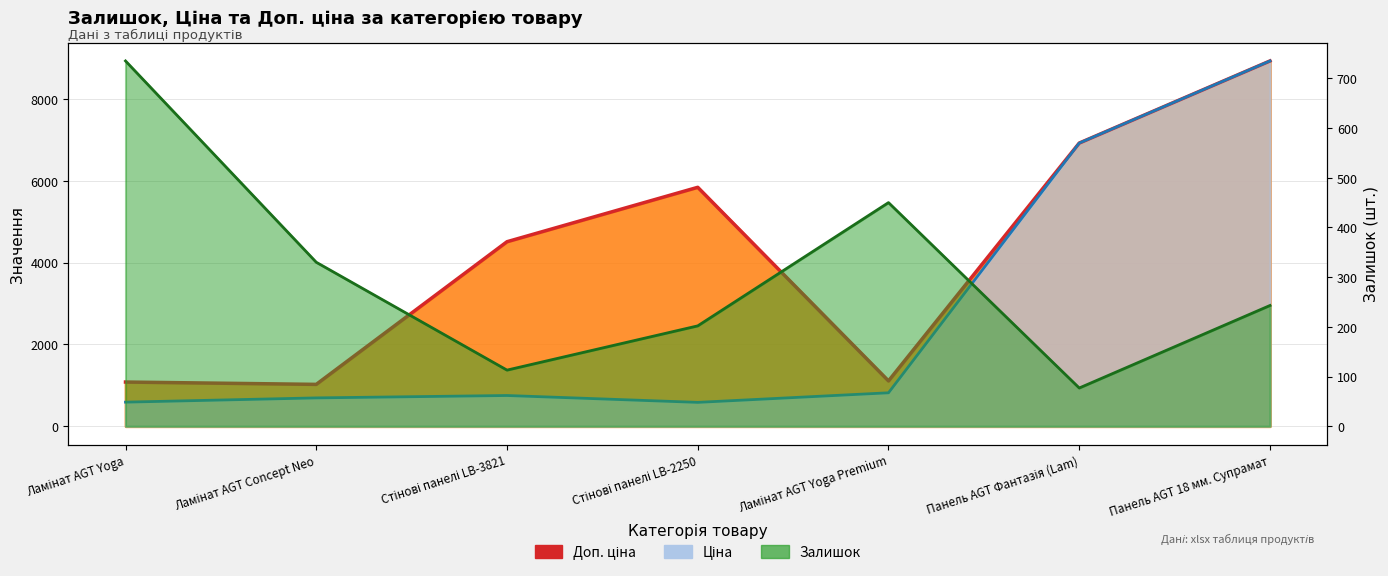

How many interior local valleys does the Доп. ціна series have?

2